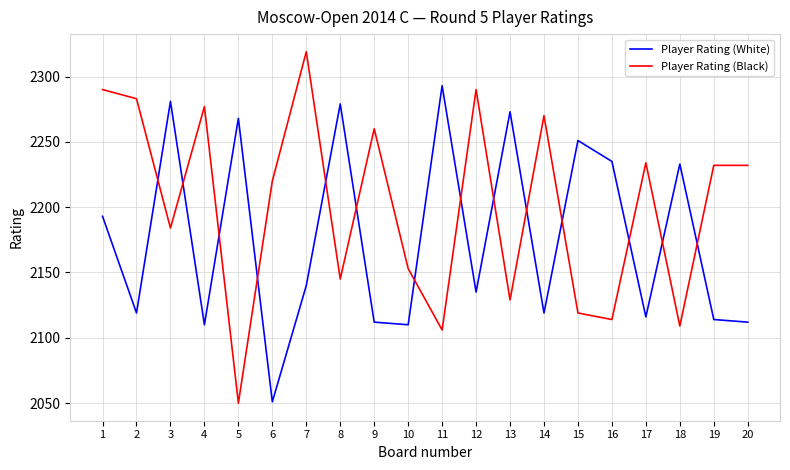

Reading left to right, list all the values displayed in this chart.

Player Rating (White): 2193	2119	2281	2110	2268	2051	2140	2279	2112	2110	2293	2135	2273	2119	2251	2235	2116	2233	2114	2112
Player Rating (Black): 2290	2283	2184	2277	2050	2220	2319	2145	2260	2153	2106	2290	2129	2270	2119	2114	2234	2109	2232	2232